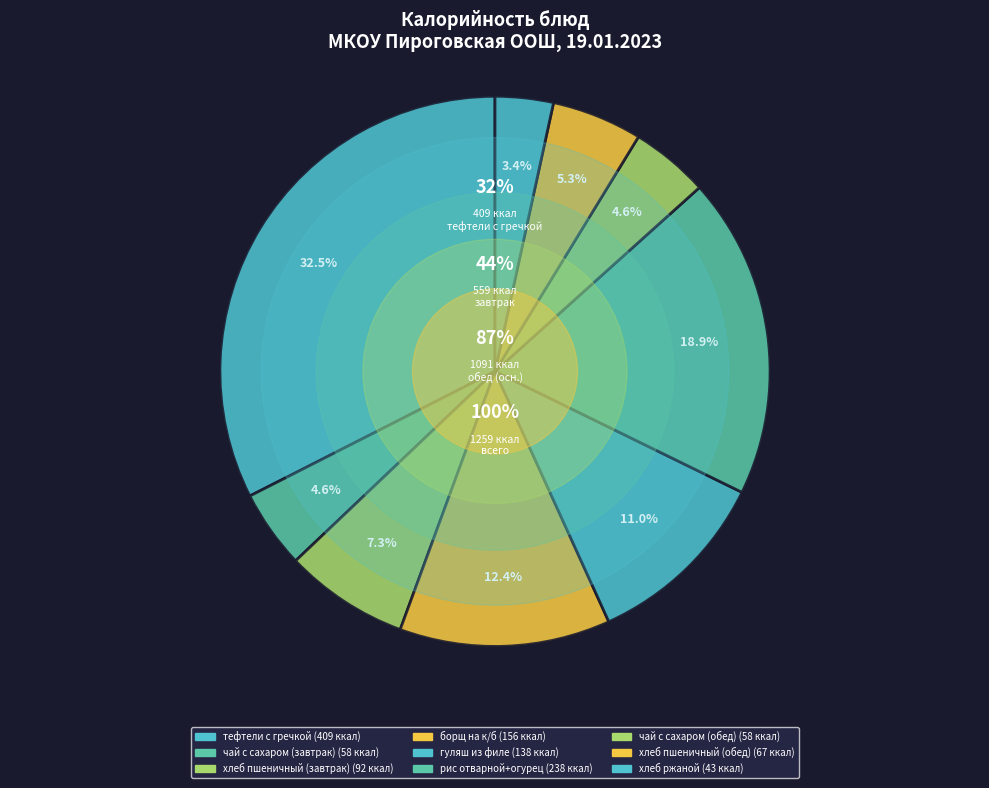

Is there a majority slice in this chart?

No